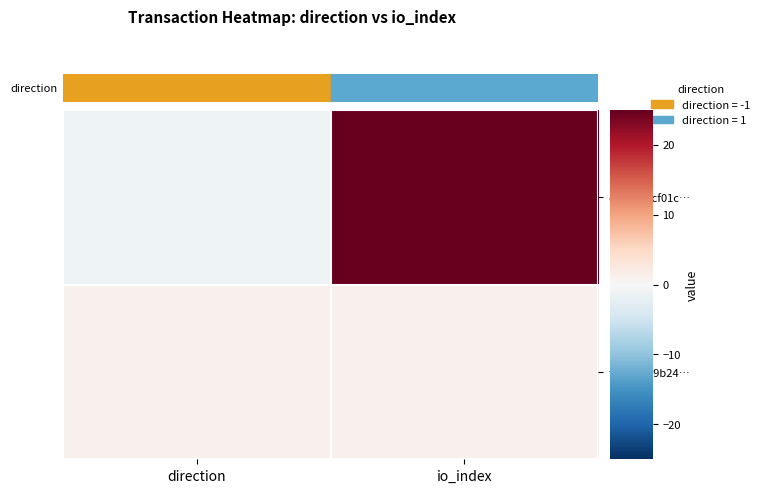

What is the total value across all series at io_index?

26